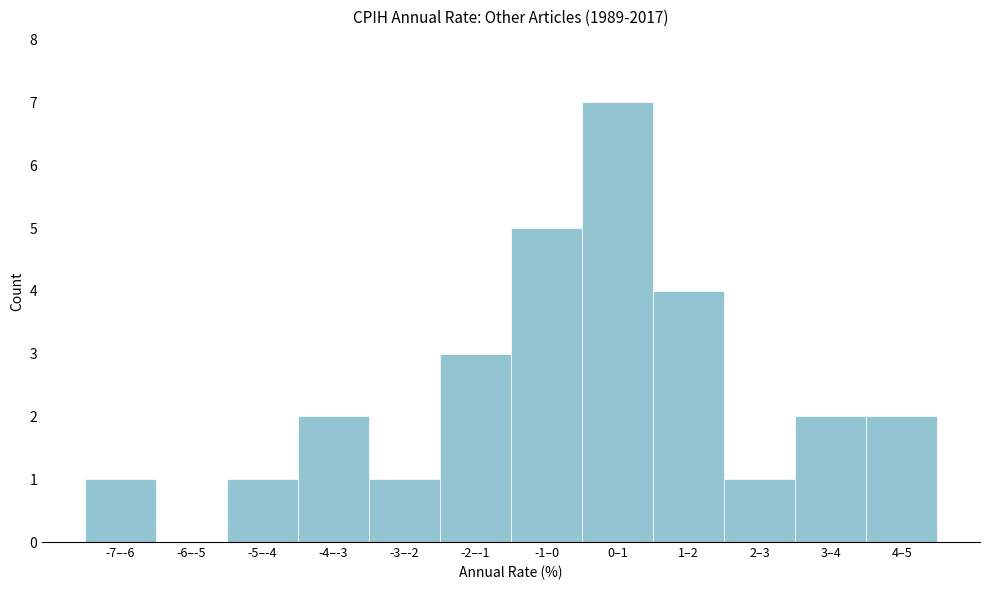

Reading right to left, extract all data points from this chart.

4–5=2	3–4=2	2–3=1	1–2=4	0–1=7	-1–0=5	-2–-1=3	-3–-2=1	-4–-3=2	-5–-4=1	-6–-5=0	-7–-6=1